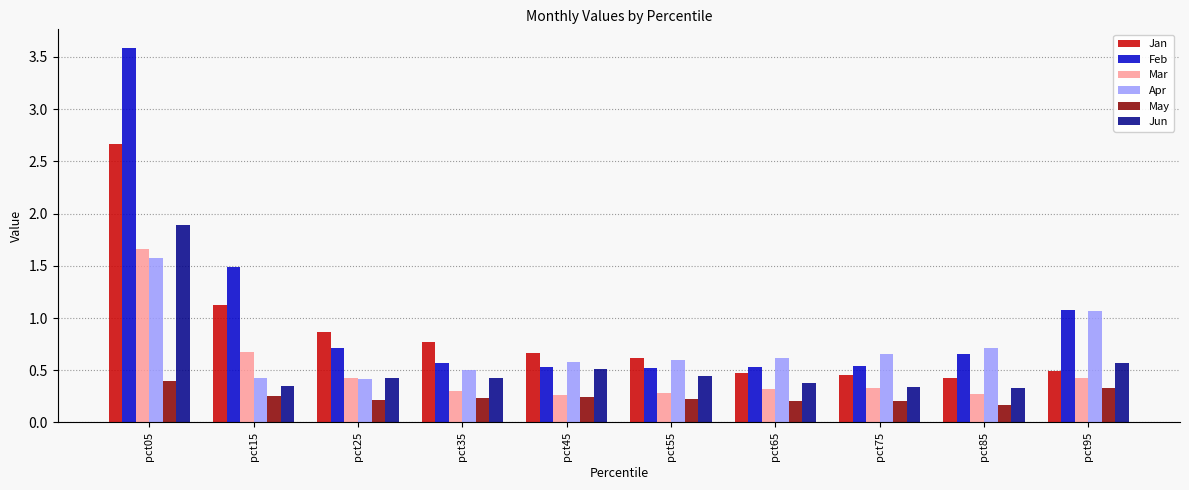

True or false: Jan has a value of 0.5 at pct95.

True